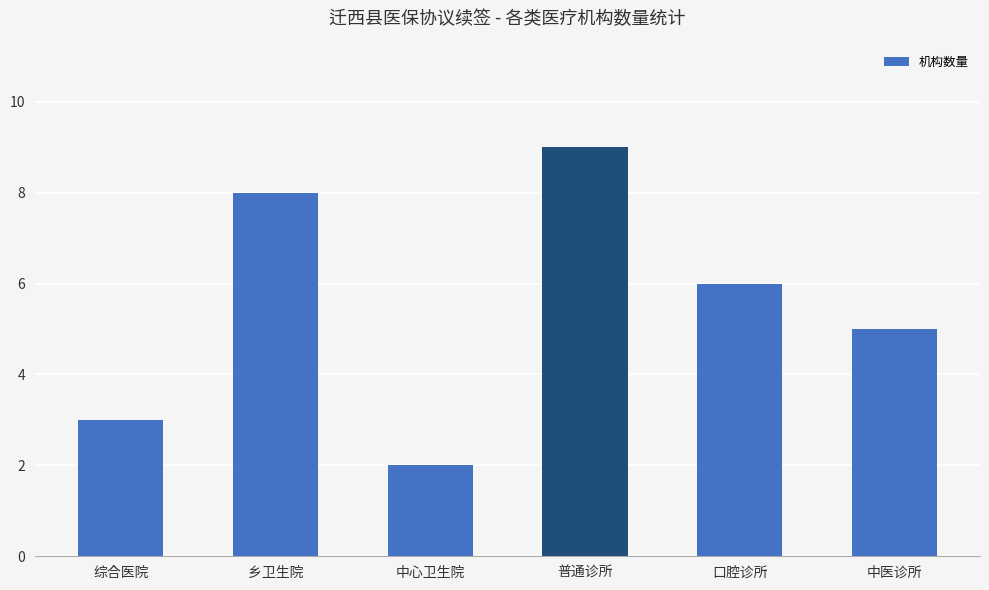

Count the values in the range 3 to 8.

4